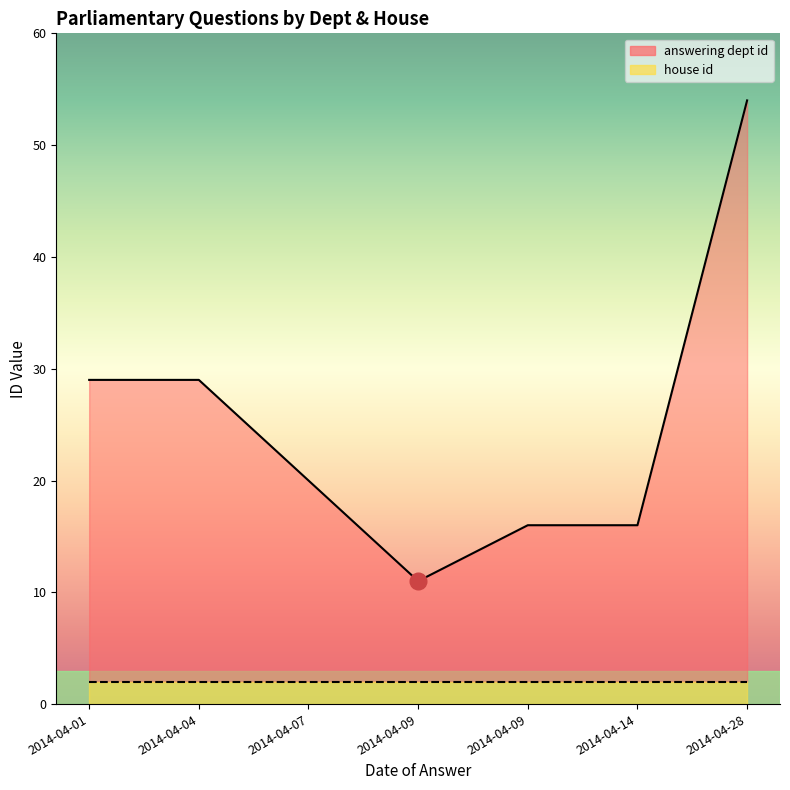

Which series has the widest spread of values?

answering dept id